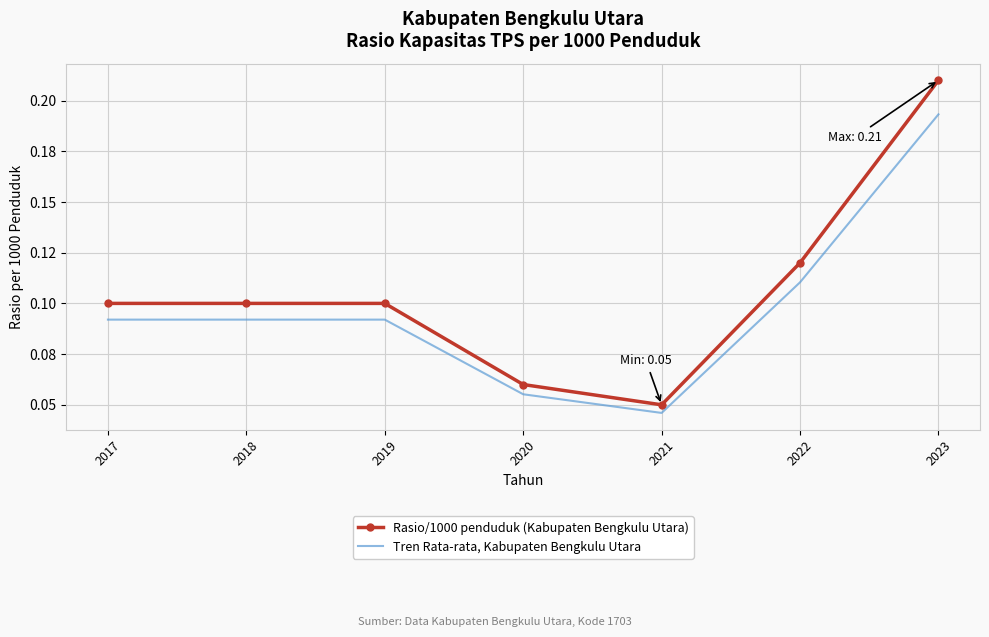

Which series changed the most between 2020 and 2023?

Rasio/1000 penduduk (Kabupaten Bengkulu Utara)